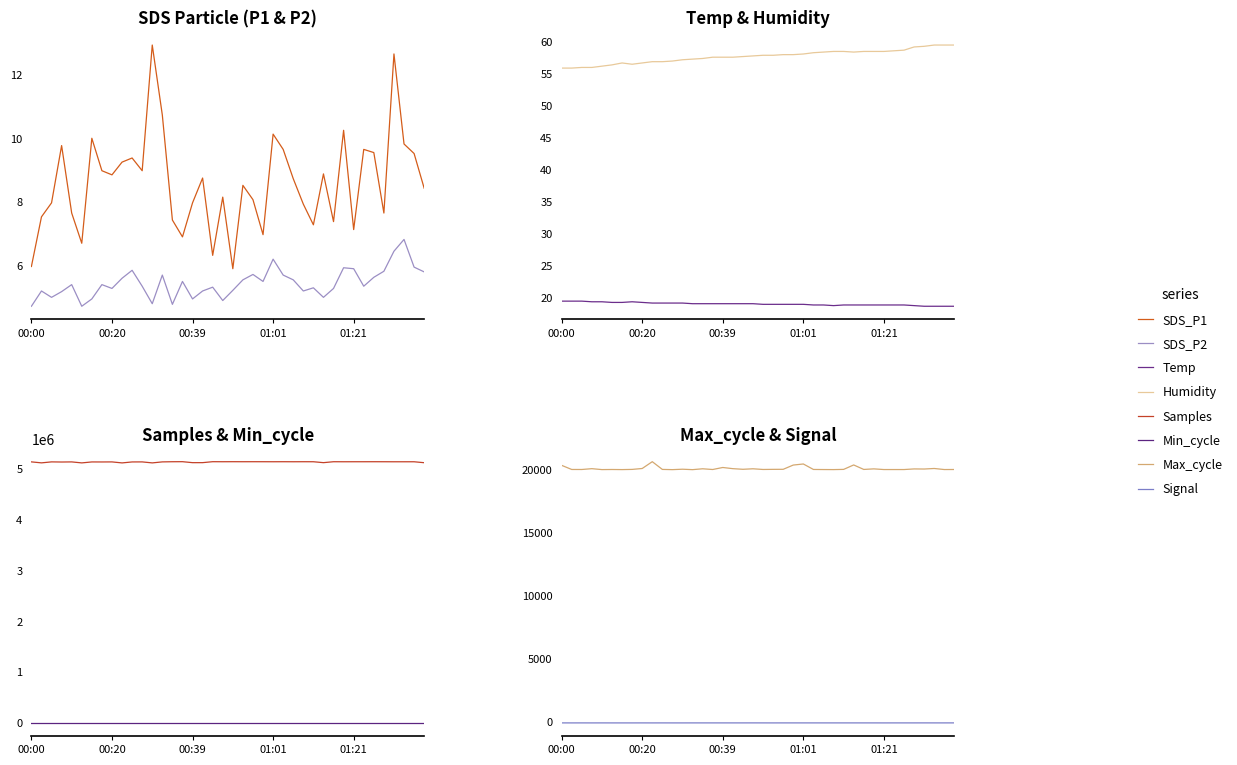

The value of Temp at 00:37 is 6.8. True or false?

False